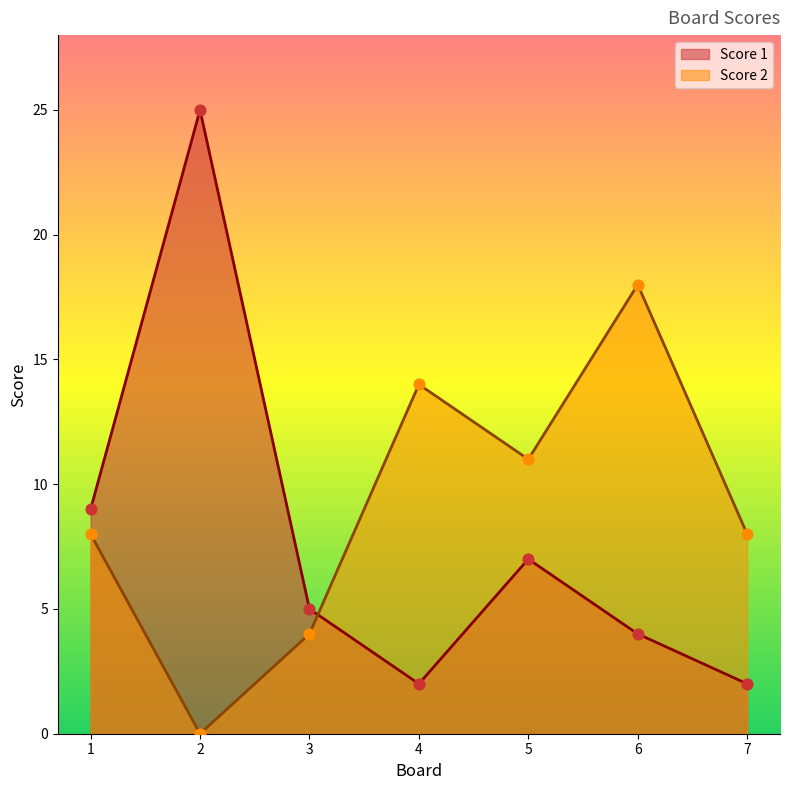

At how many categories does at least one series exceed 24?

1